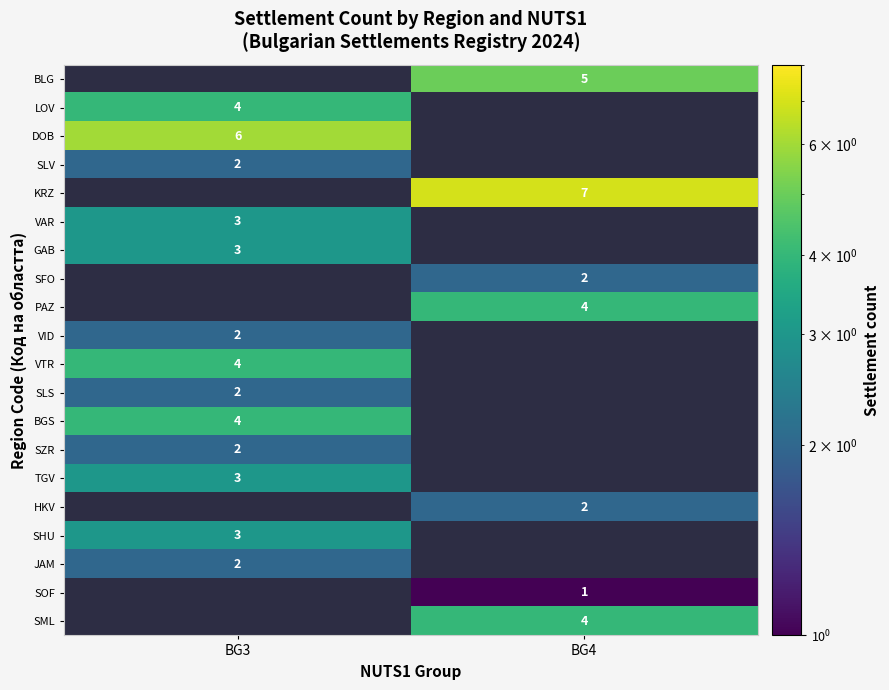

Is the value of VID at BG3 greater than the value of VAR at BG3?

No